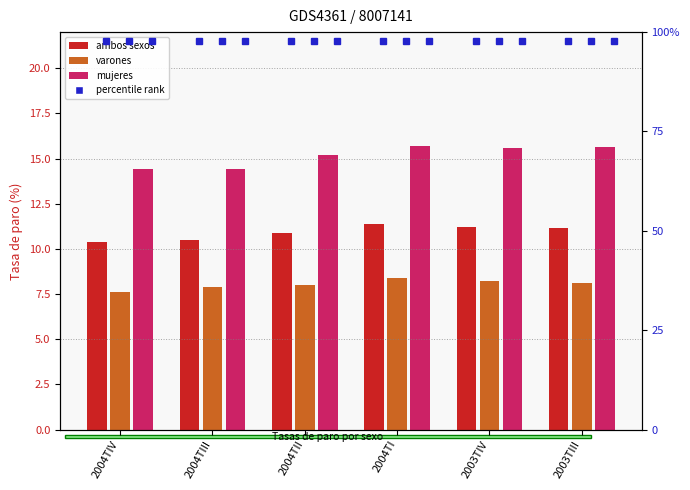

Rank the series at 2004TIII from lowest to highest value.

total (varones), total (ambos sexos), total (mujeres)